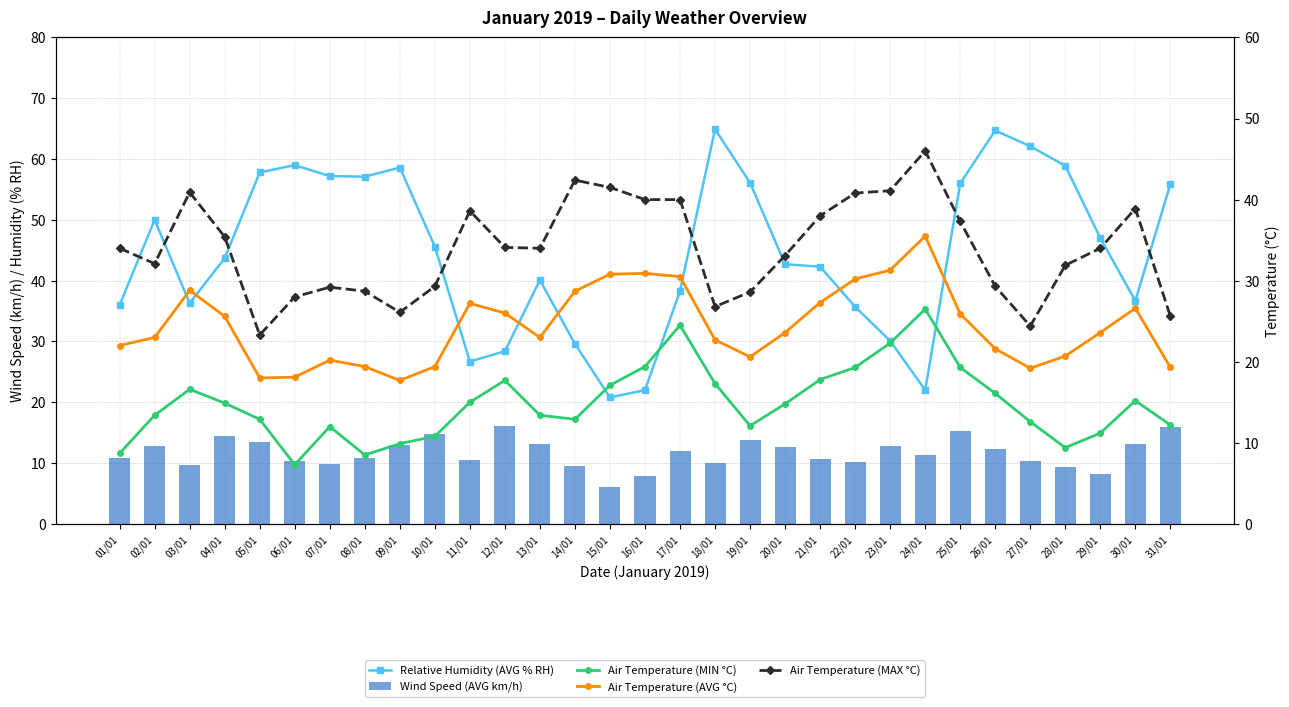

True or false: Air Temperature (MIN °C) has a value of 15.5 at 01/01.

False